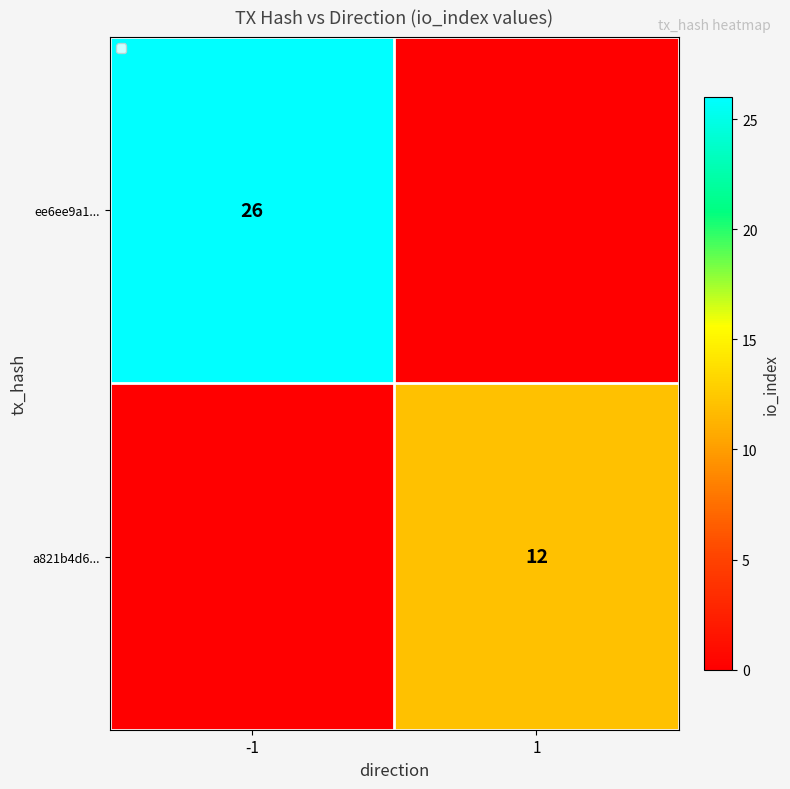

The value of a821b4d6... at 1 is 21. True or false?

False